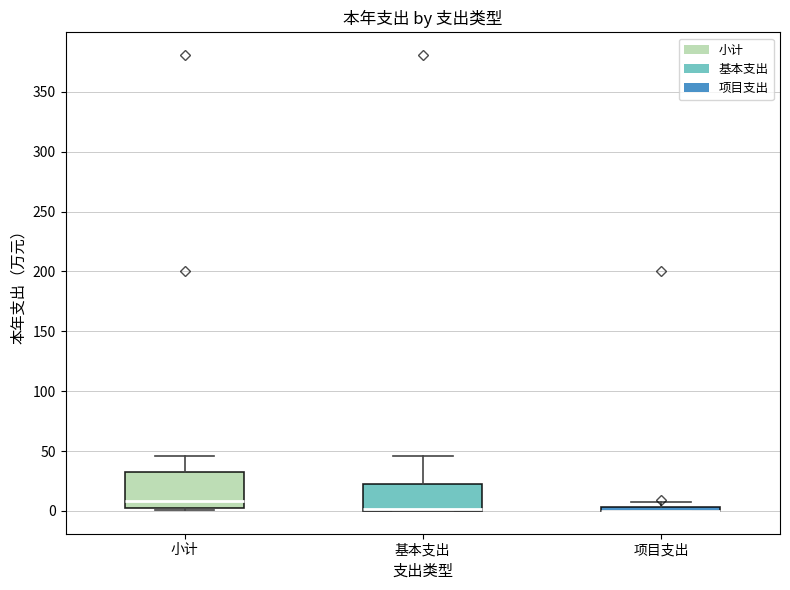

Where is the upper edge of the box for 项目支出 on the y-axis? The values are not printed on the chart, so give them approximately, as read against the axis.

5